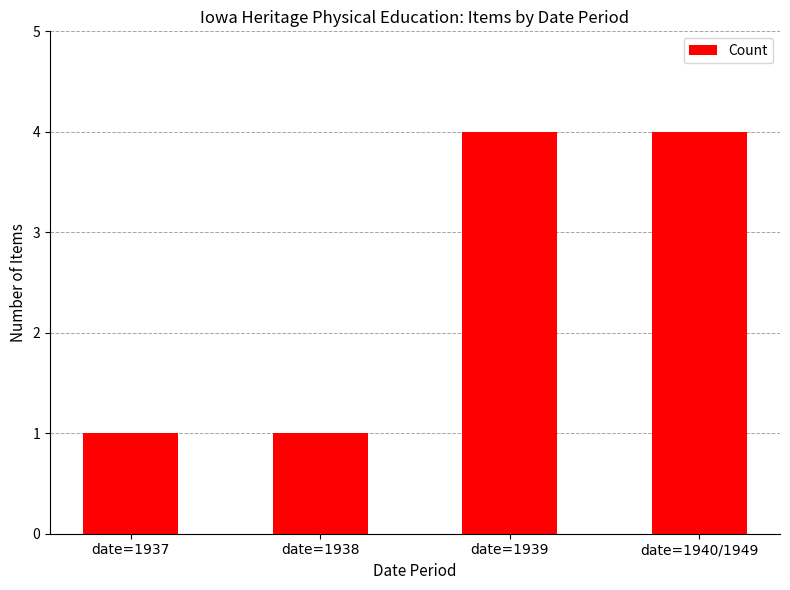

What is the change in value from date=1937 to date=1940/1949?

+3